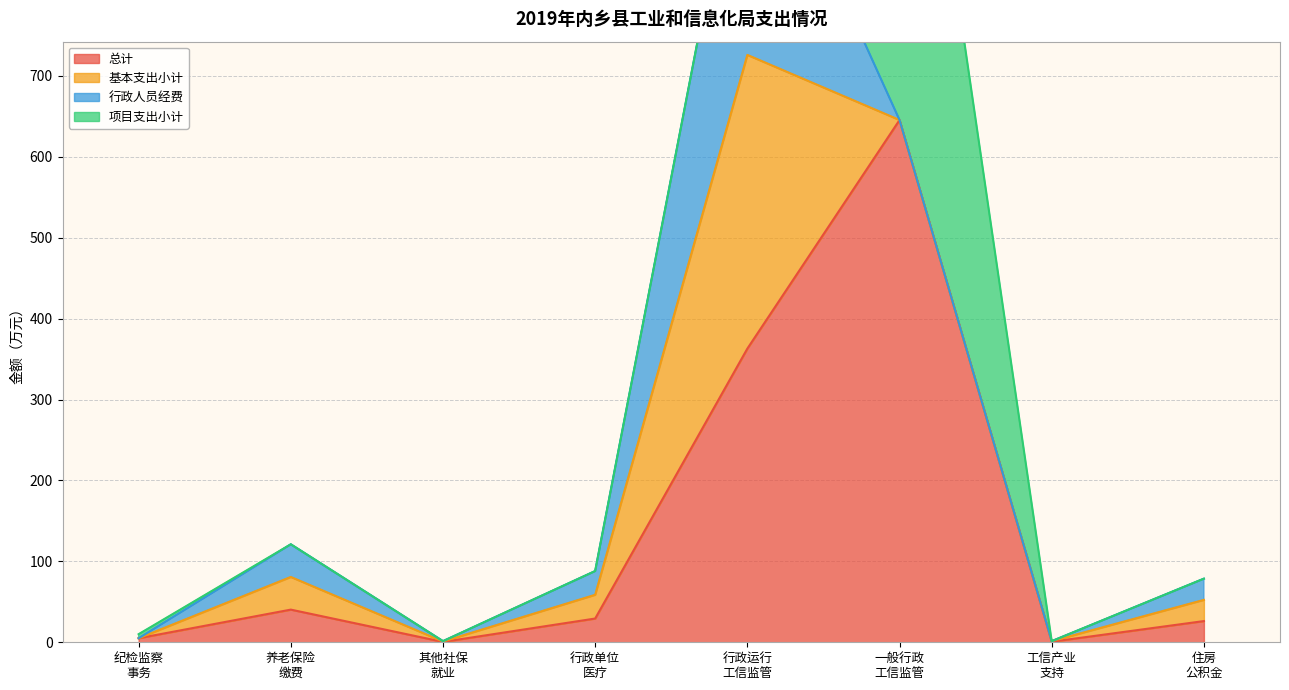

What is the approximate value of 总计 at 机关事业单位基本养老保险缴费支出?

40.4